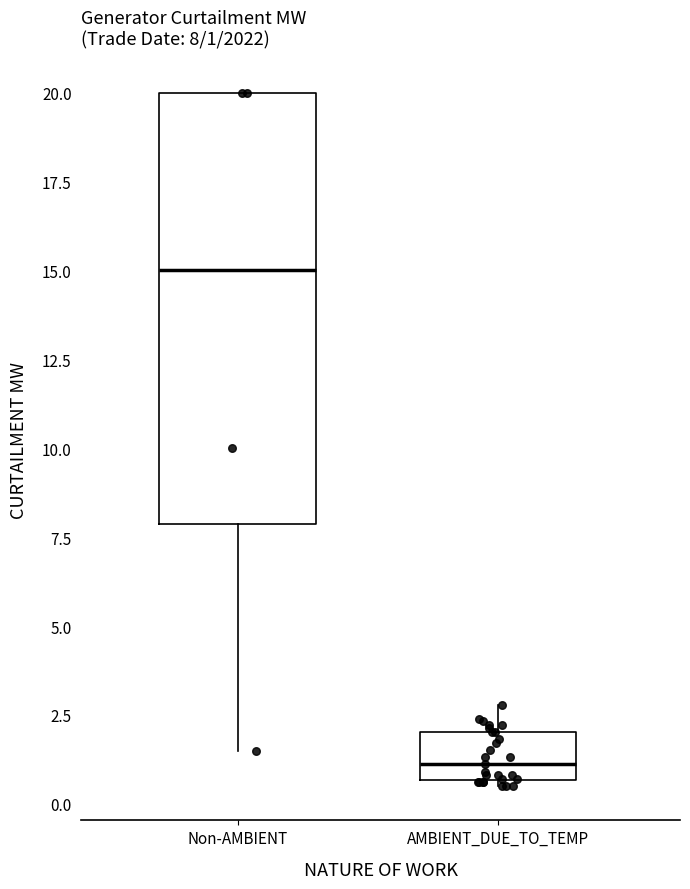

Comparing the boxes themselves (not the whiskers), which one is the tallest?

Non-AMBIENT